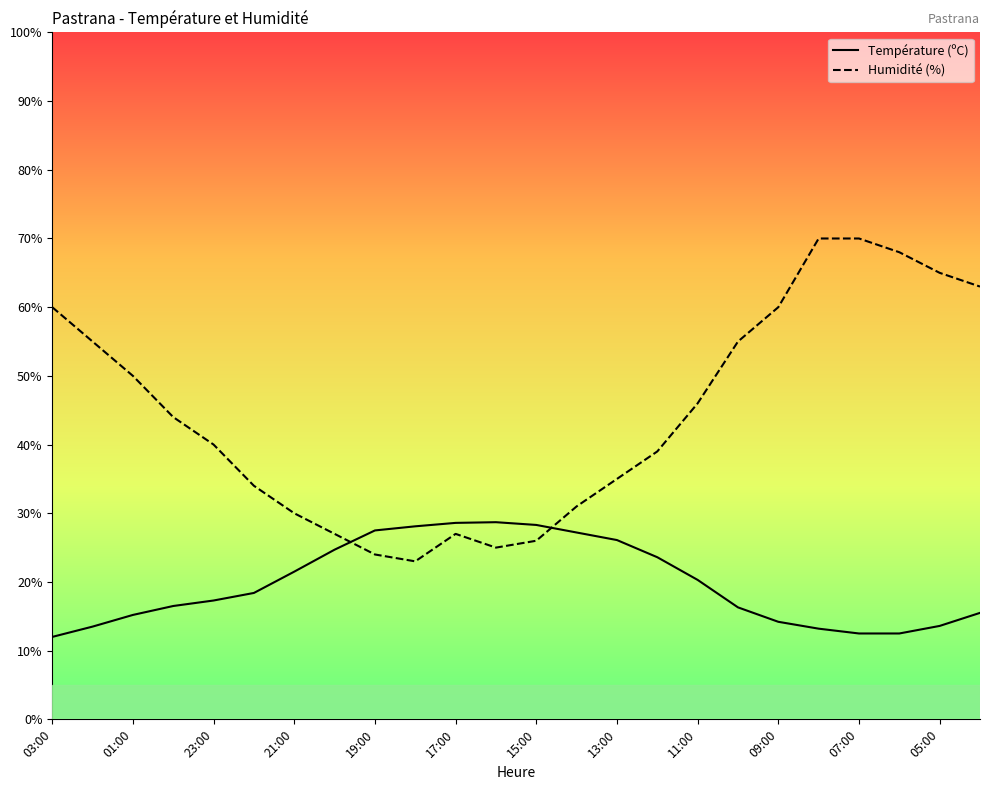

Which series has the largest total across all categories?

Humidité (%)